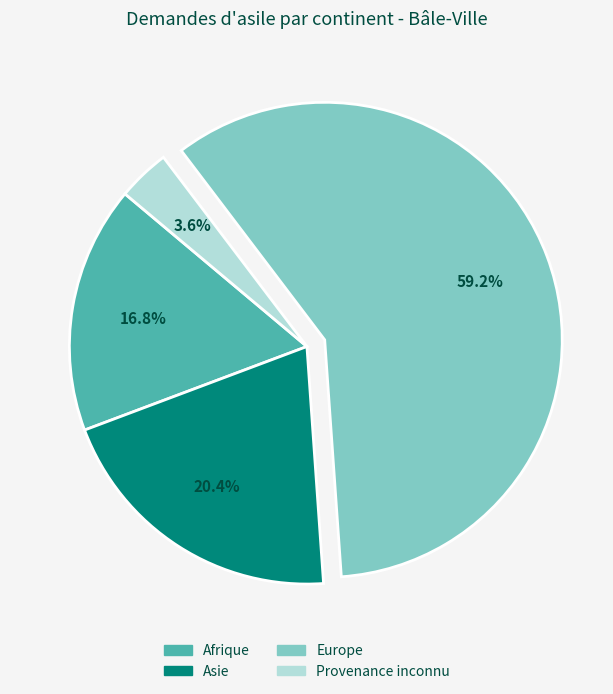

To the nearest percent, what percentage of the pie is Europe?

59%